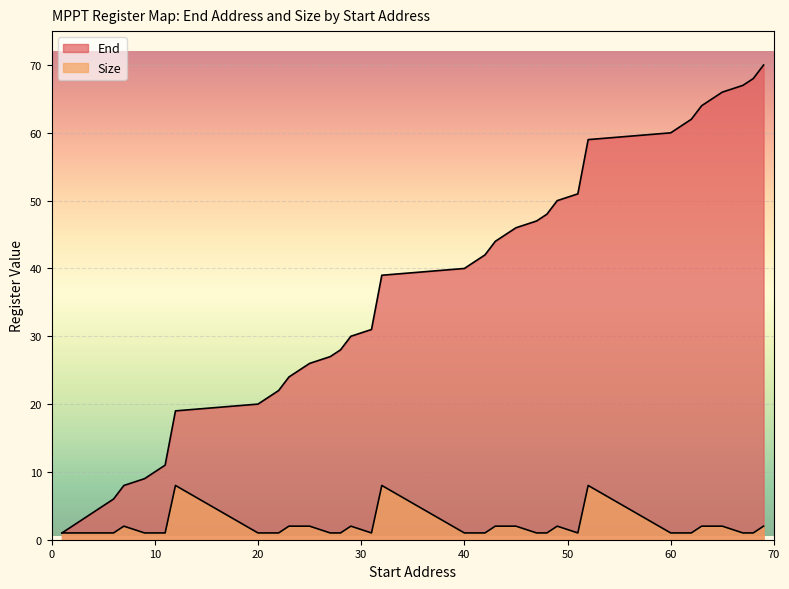

The value of Size at 9 is 1. True or false?

True